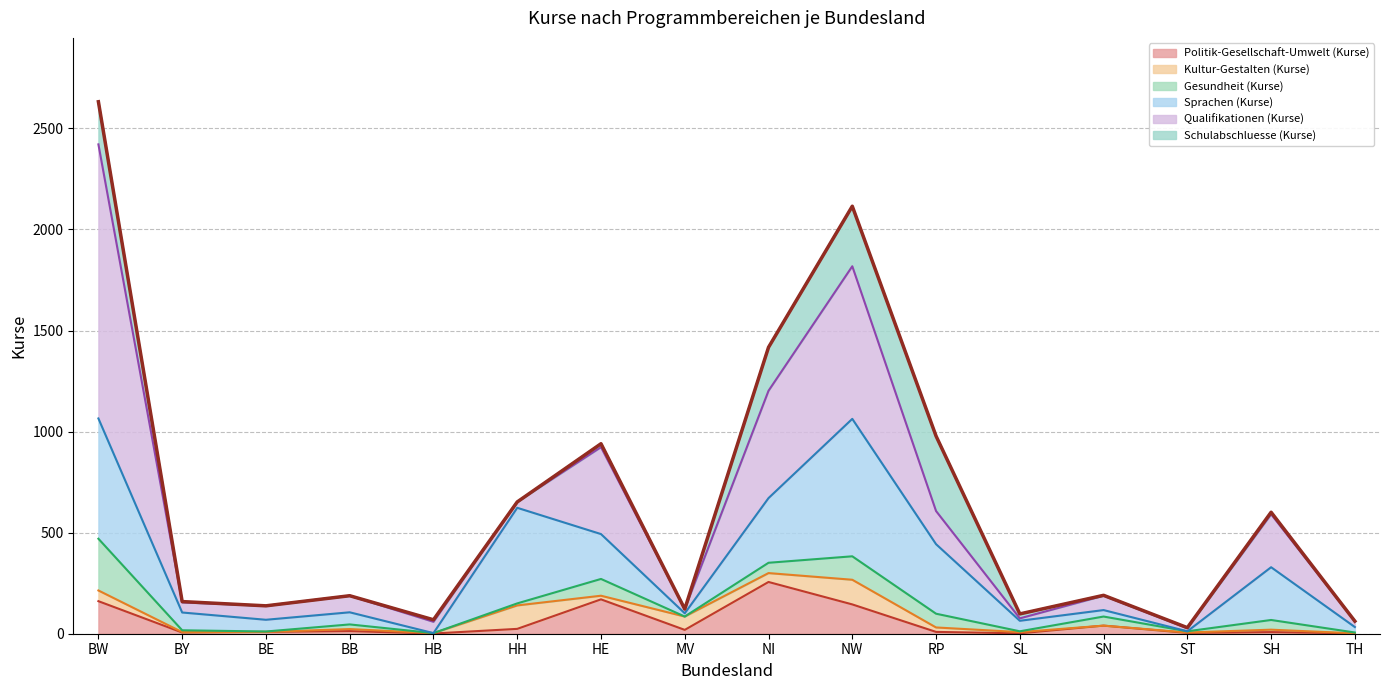

At HB, list the series in order from largest to smallest.

Qualifikationen (Kurse), Schulabschluesse (Kurse), Kultur-Gestalten (Kurse), Politik-Gesellschaft-Umwelt (Kurse), Gesundheit (Kurse), Sprachen (Kurse)